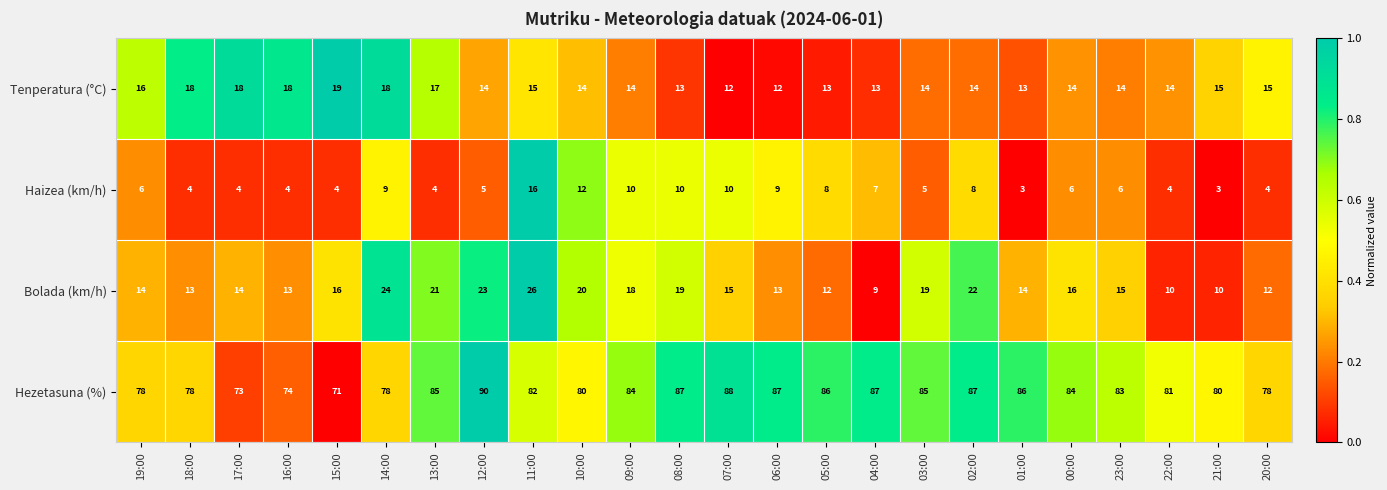

Rank the series at 23:00 from lowest to highest value.

Haizea (km/h), Tenperatura (°C), Bolada (km/h), Hezetasuna (%)